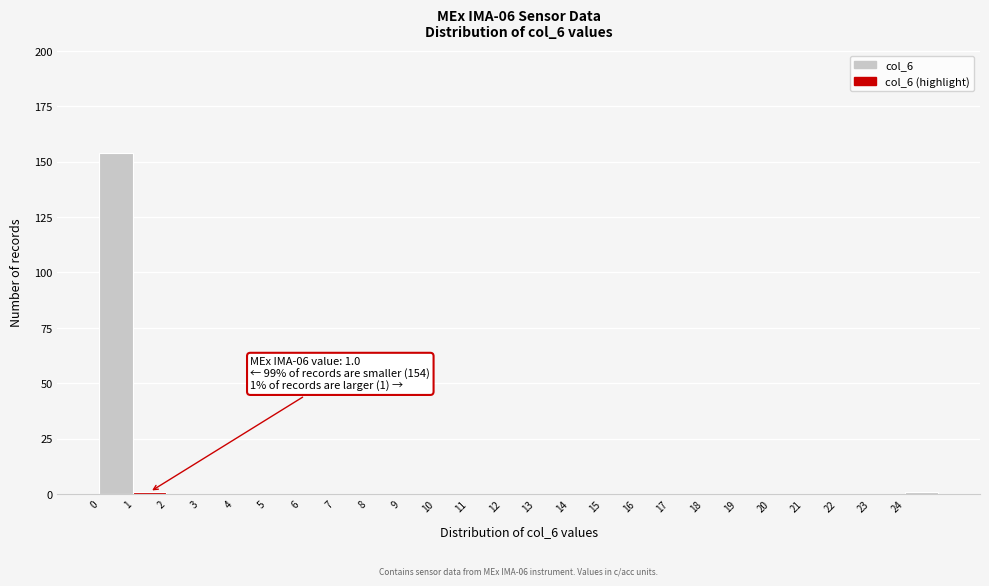

Which range on the x-axis has the tallest bar?

0 to 1